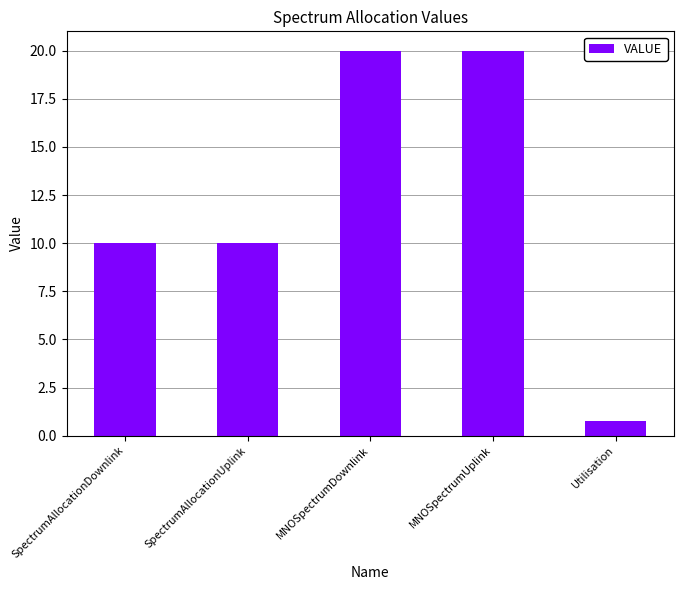

What is the change in value from SpectrumAllocationDownlink to MNOSpectrumDownlink?

+10.0